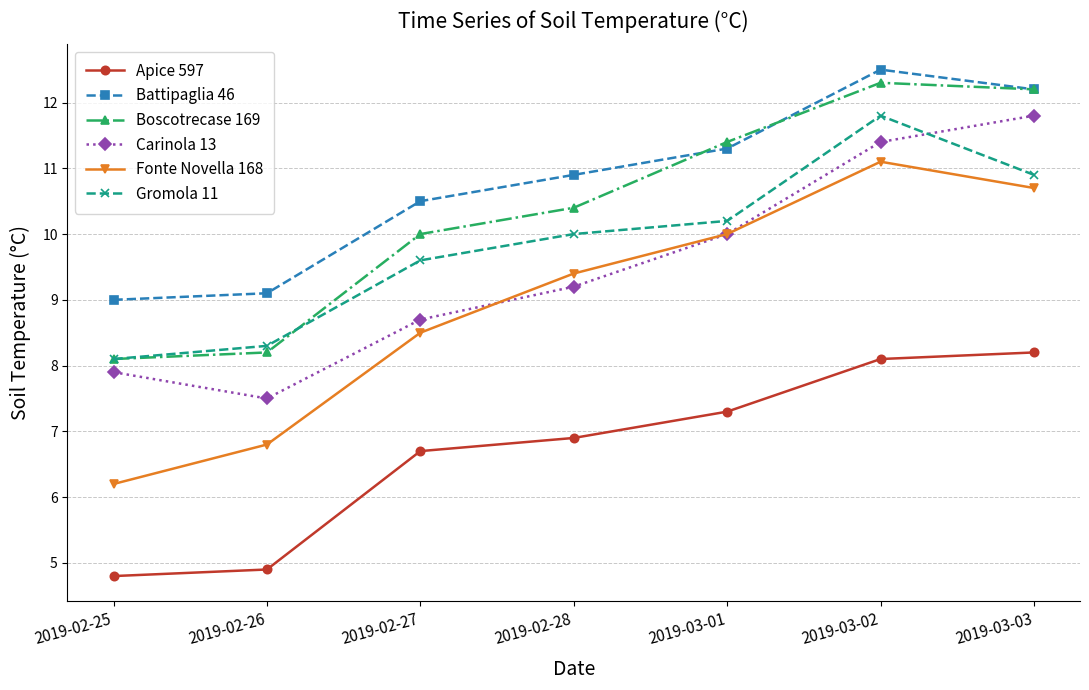

True or false: Gromola 11 has more than 1 points higher than both neighbors.

False